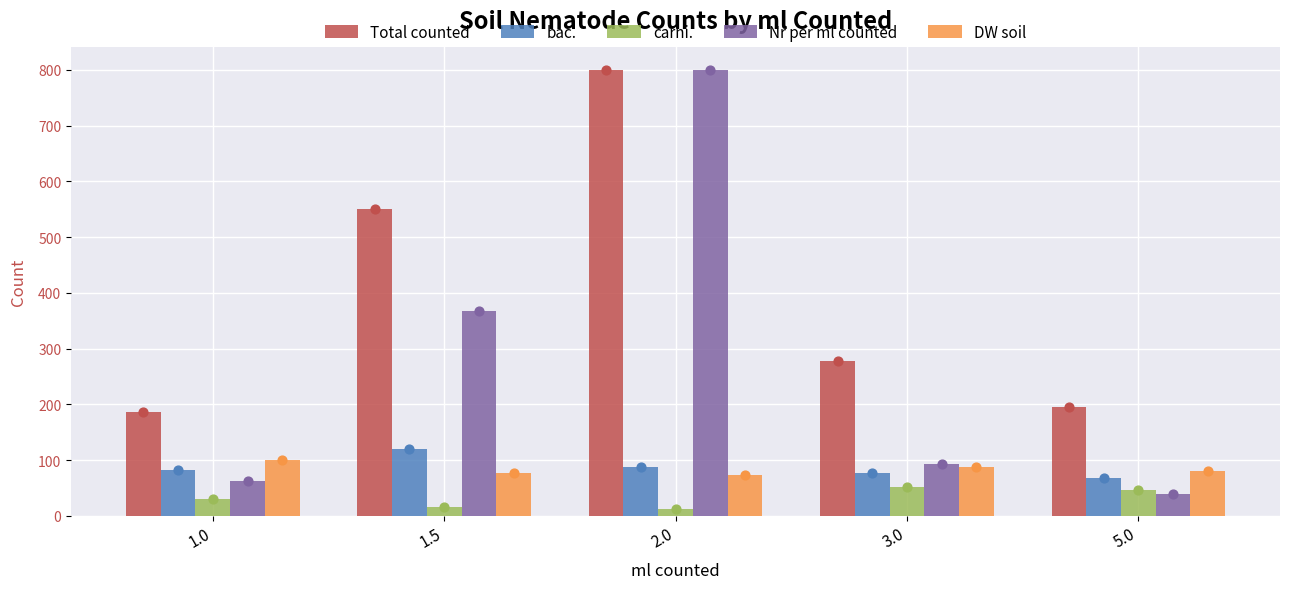

What is the total value across all series at 1.0?

462